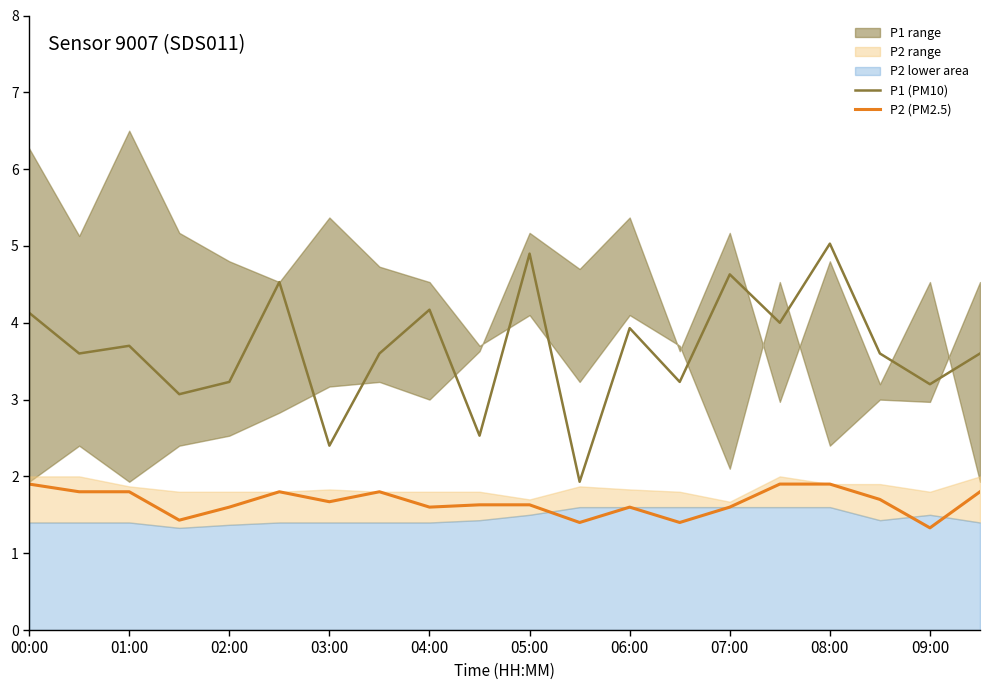

True or false: P1 (PM10) and P2 (PM2.5) intersect in this chart.

False